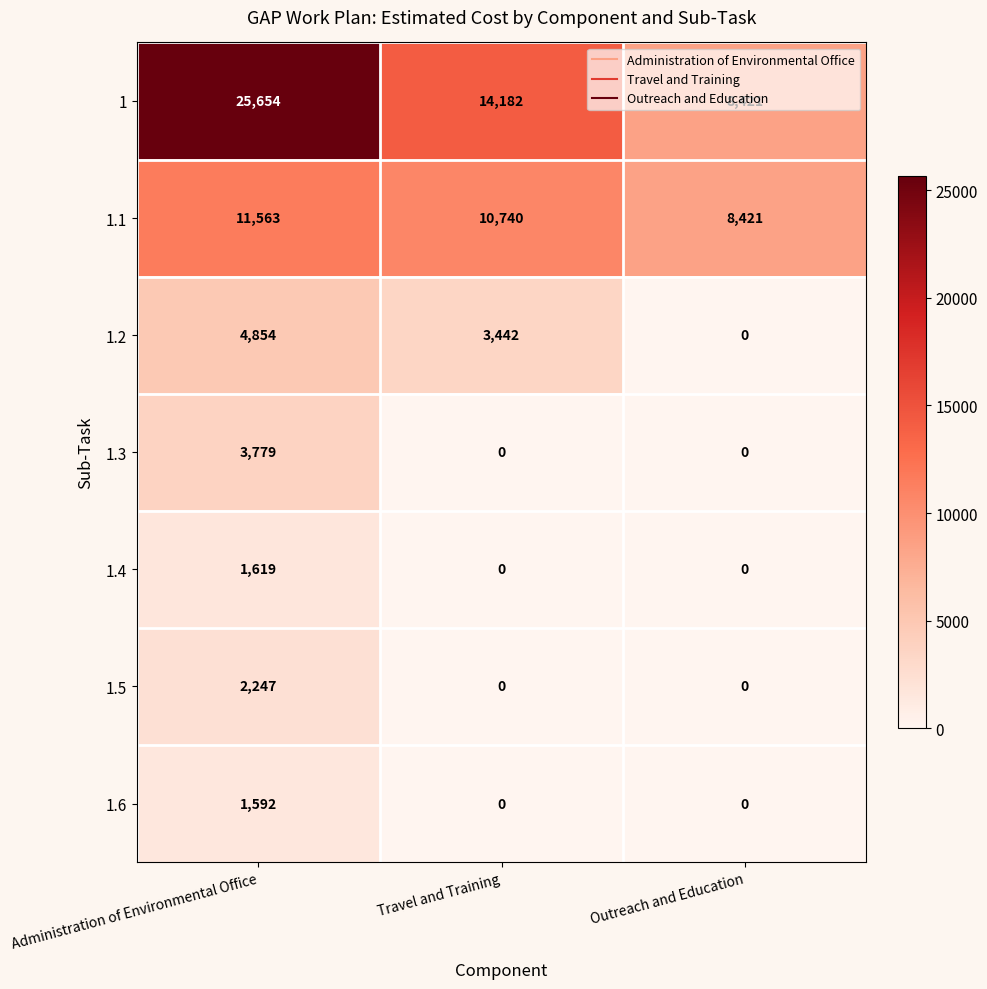

Rank the series by their maximum value, from lowest to highest.

1.6, 1.4, 1.5, 1.3, 1.2, 1.1, 1